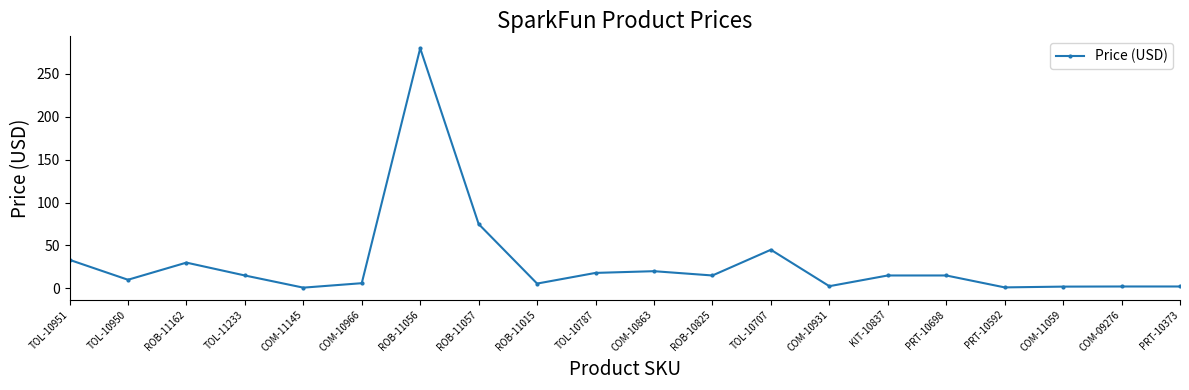

Is this an area chart (filled region under the line)?

No